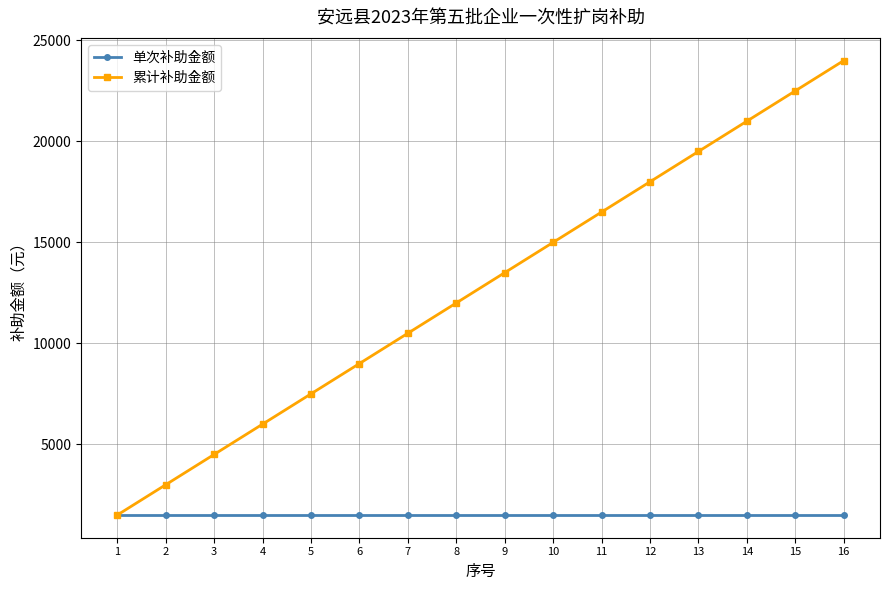

List the series in order of their overall mean, highest first.

累计补助金额, 单次补助金额